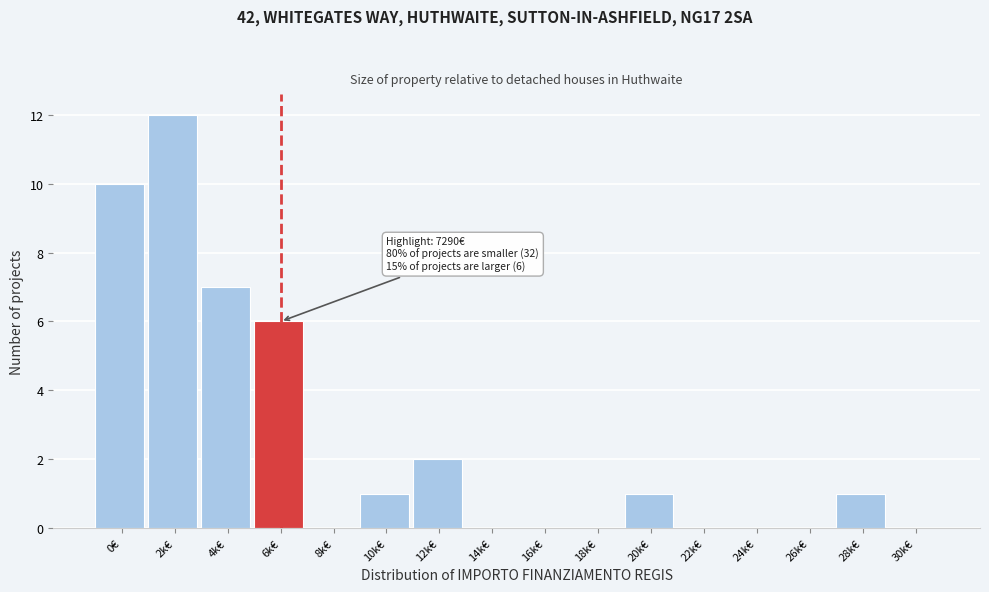

Reading left to right, list all the values displayed in this chart.

0€=10	2k€=12	4k€=7	6k€=6	8k€=0	10k€=1	12k€=2	14k€=0	16k€=0	18k€=0	20k€=1	22k€=0	24k€=0	26k€=0	28k€=1	30k€=0